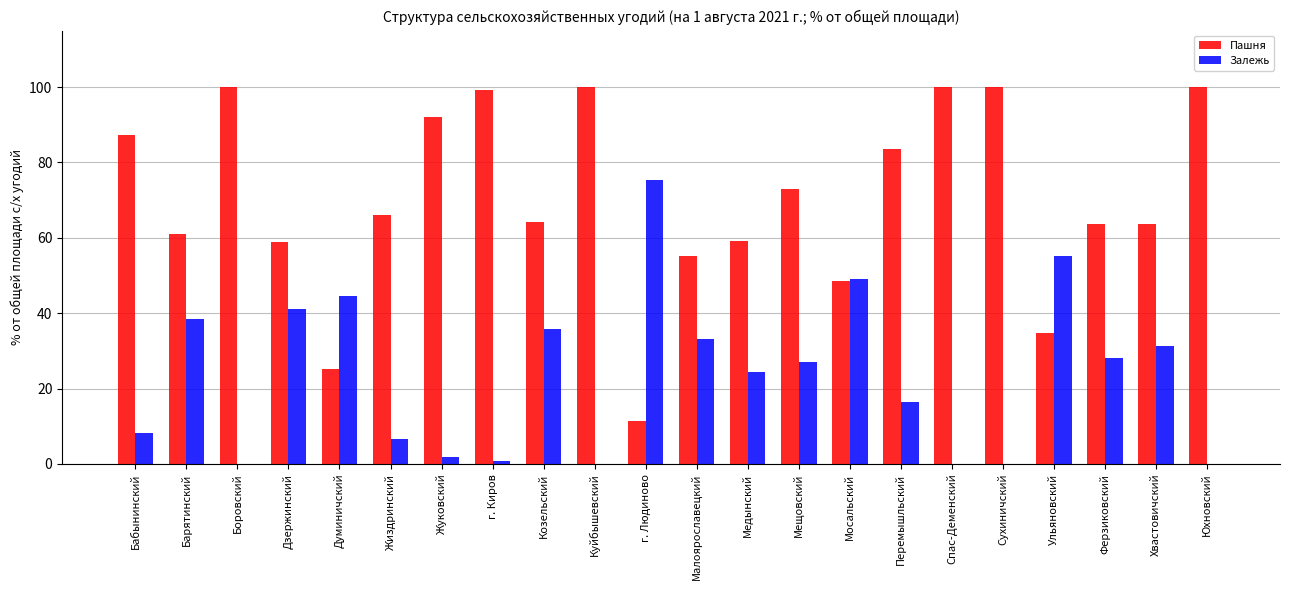

The Пашня series shows 25.1 at Думиничский. True or false?

True